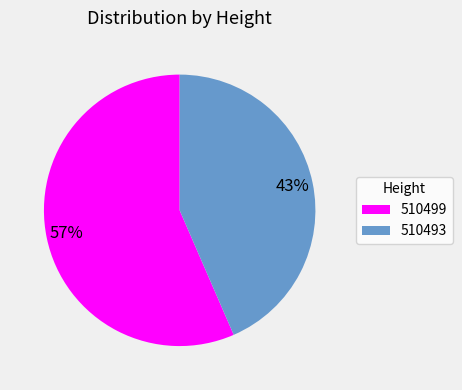

Rank the categories by value from highest to lowest.

510499, 510493